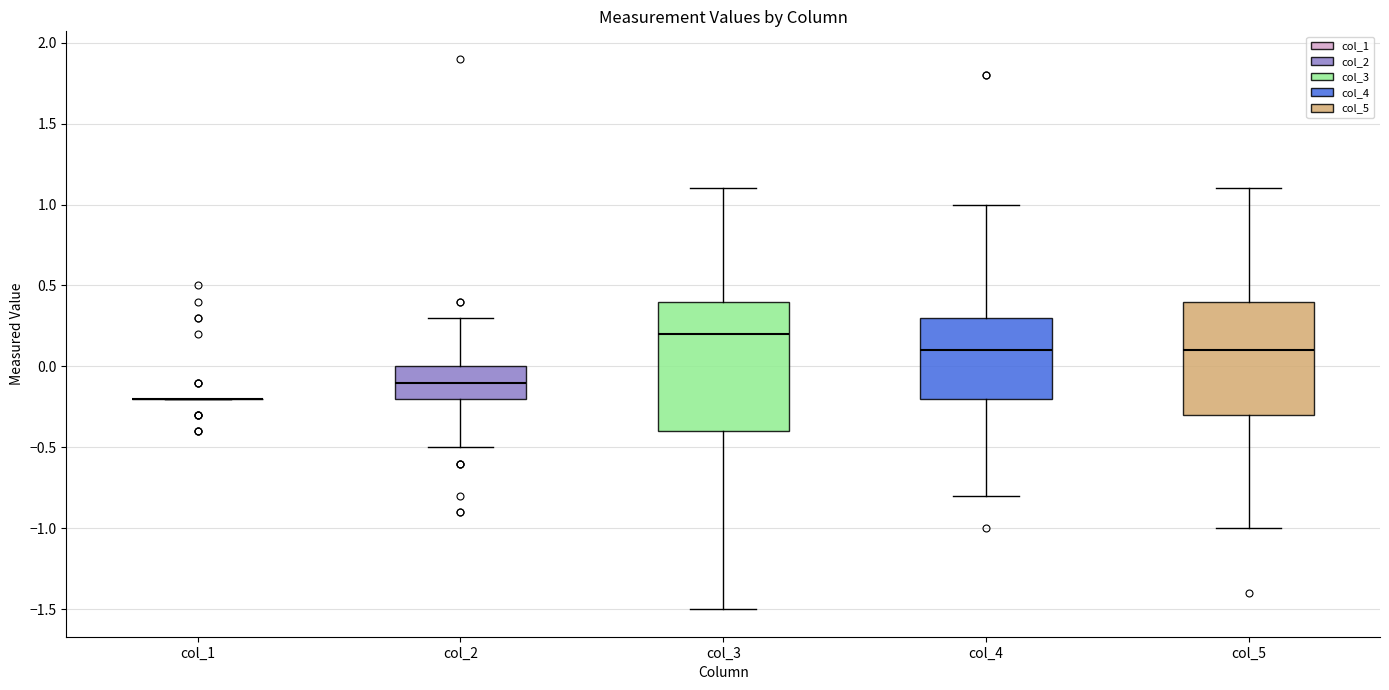

Reading left to right, read every box against the y-axis: the position of its median line, the range the box covers, and the ends of its whiskers. The values are not printed on the chart, so give them approximately, as read against the axis.

col_1: box collapsed to a line at -0.2, whiskers -0.2 to -0.2
col_2: median -0.1, box -0.2 to 0.0, whiskers -0.5 to 0.3
col_3: median 0.2, box -0.4 to 0.4, whiskers -1.5 to 1.1
col_4: median 0.1, box -0.2 to 0.3, whiskers -0.8 to 1.0
col_5: median 0.1, box -0.3 to 0.4, whiskers -1.0 to 1.1